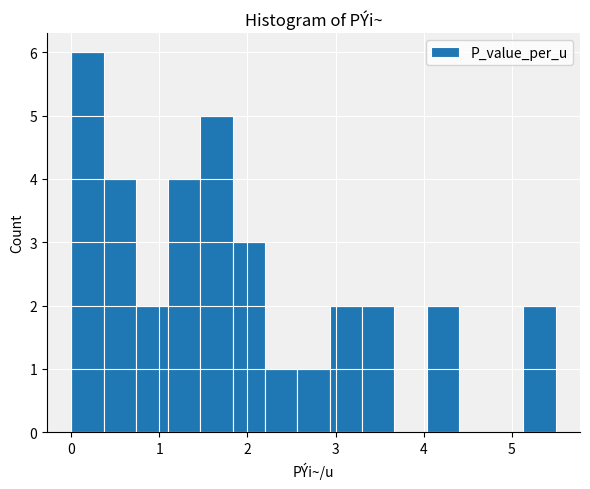

Around what value on the x-axis is the tallest bar? Give the approximate position of its centre, as read against the axis.

0.2